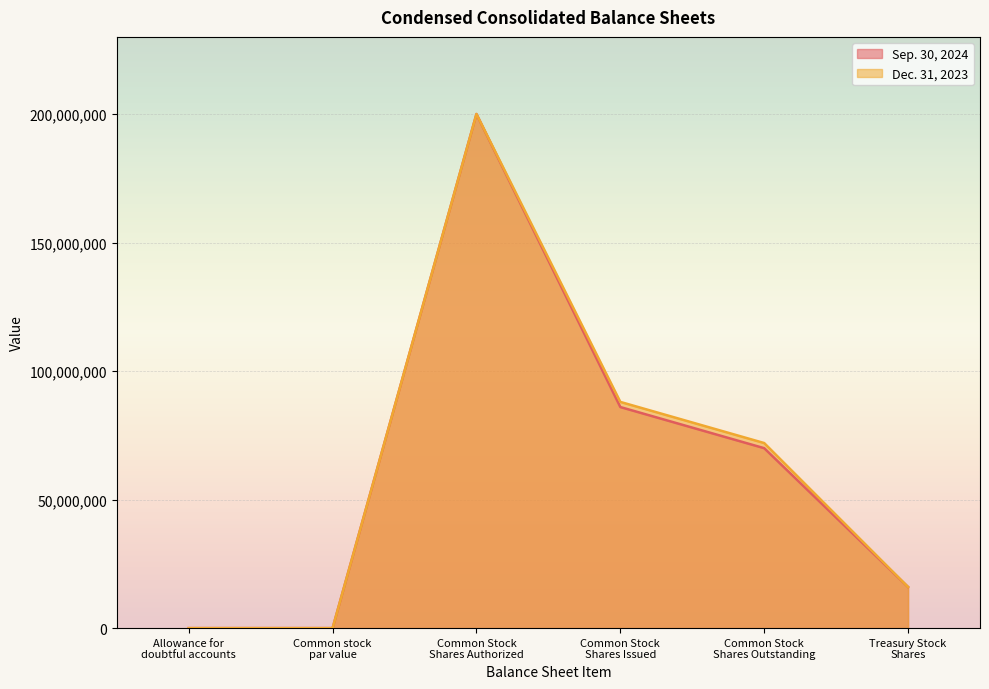

What is the sum of the Dec. 31, 2023 values at Treasury Stock
Shares and Allowance for
doubtful accounts?

16000002